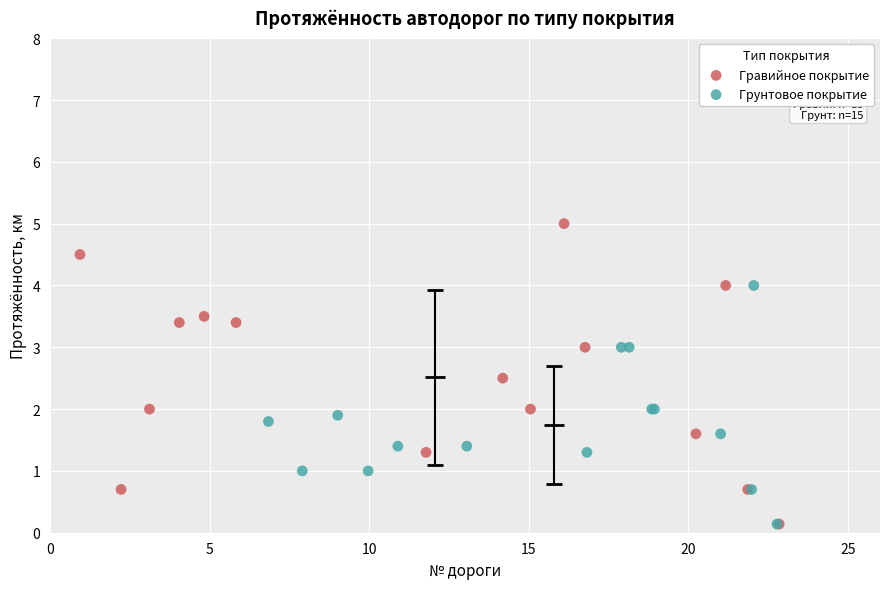

Which series has the largest Y range (max minus min)?

Гравийное покрытие